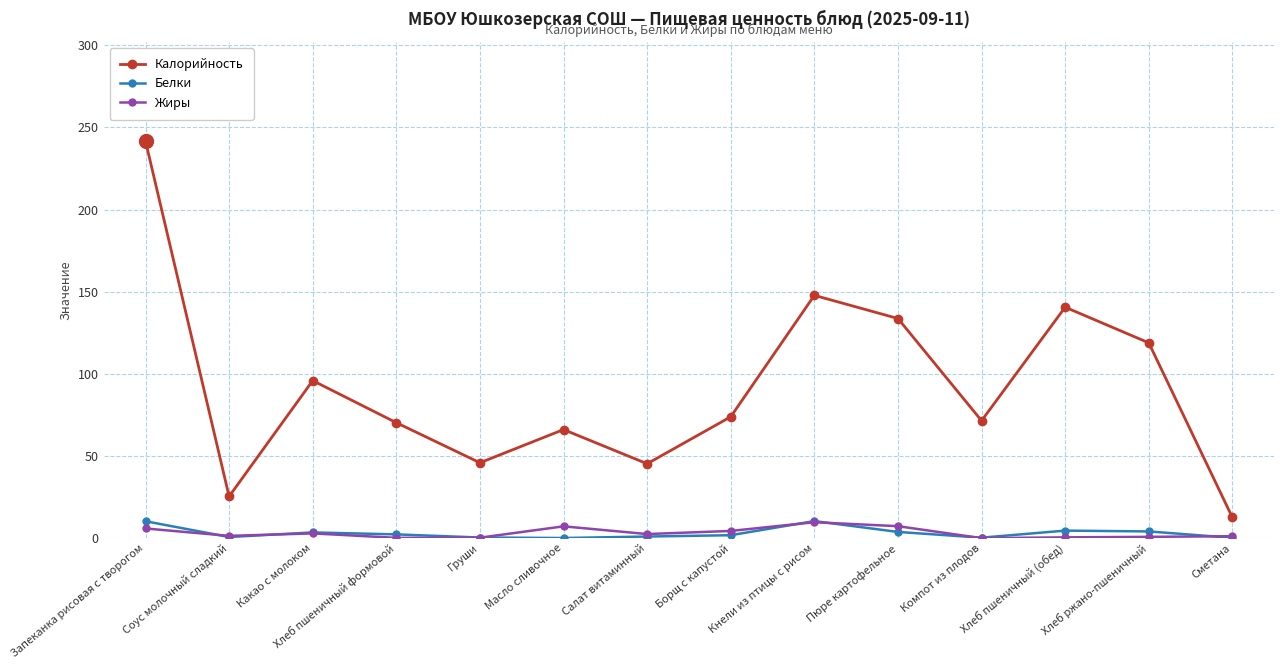

In Калорийность, how many points are lower than both neighbors (excluding endpoints)?

4